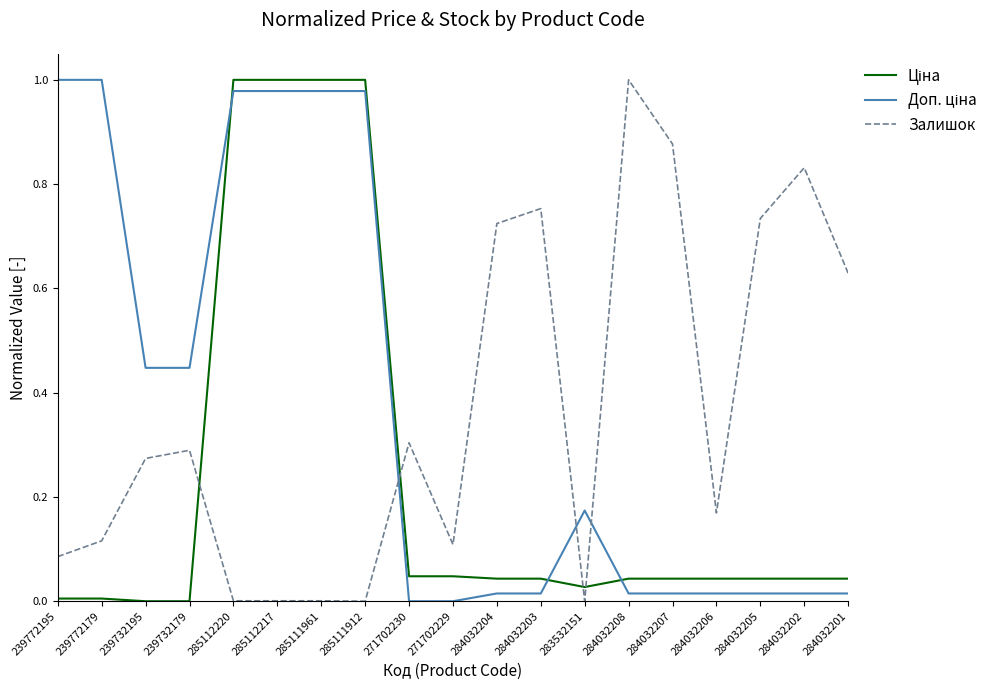

What position from the left is 283532151?

13